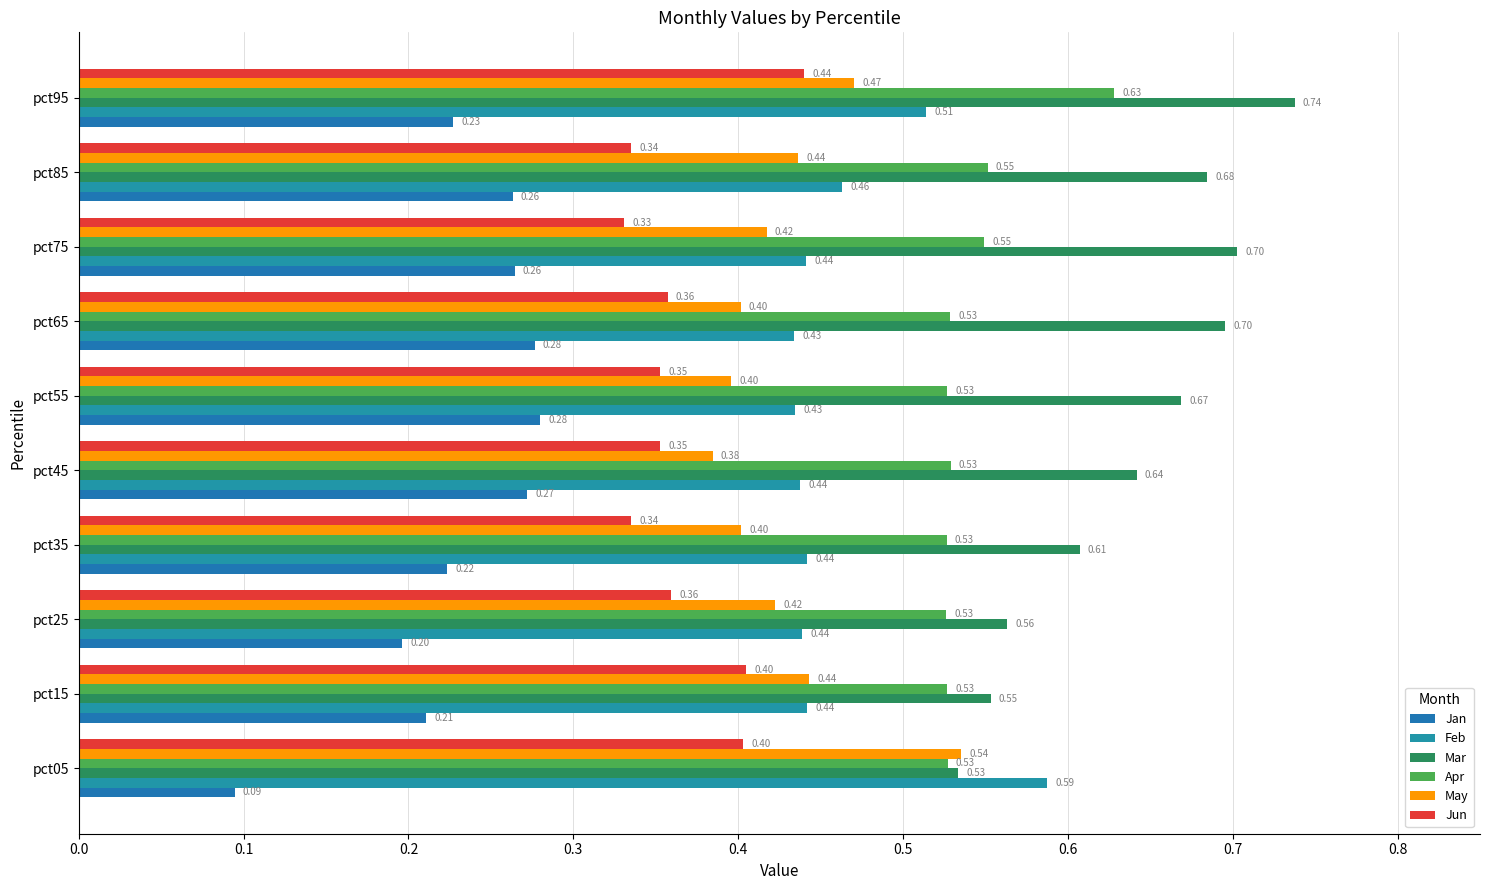

How many data points does each series have?

10